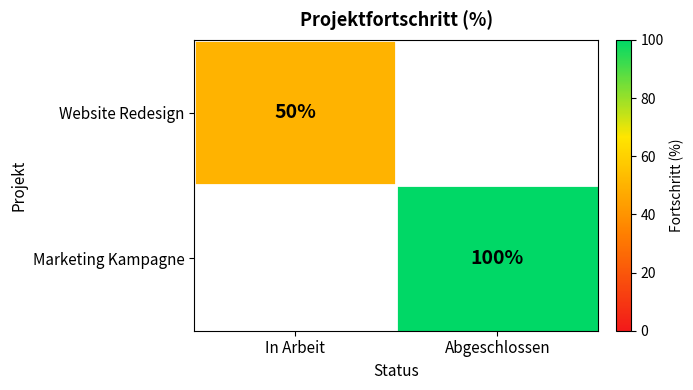

The Marketing Kampagne series shows 100 at Abgeschlossen. True or false?

True